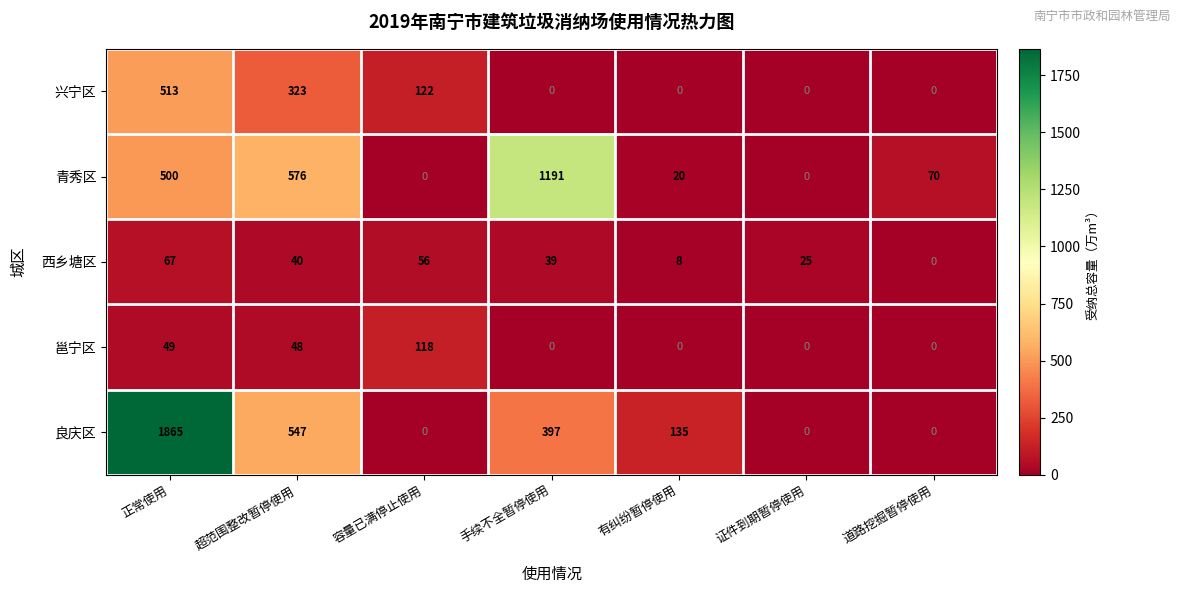

At 正常使用, list the series in order from largest to smallest.

良庆区, 兴宁区, 青秀区, 西乡塘区, 邕宁区